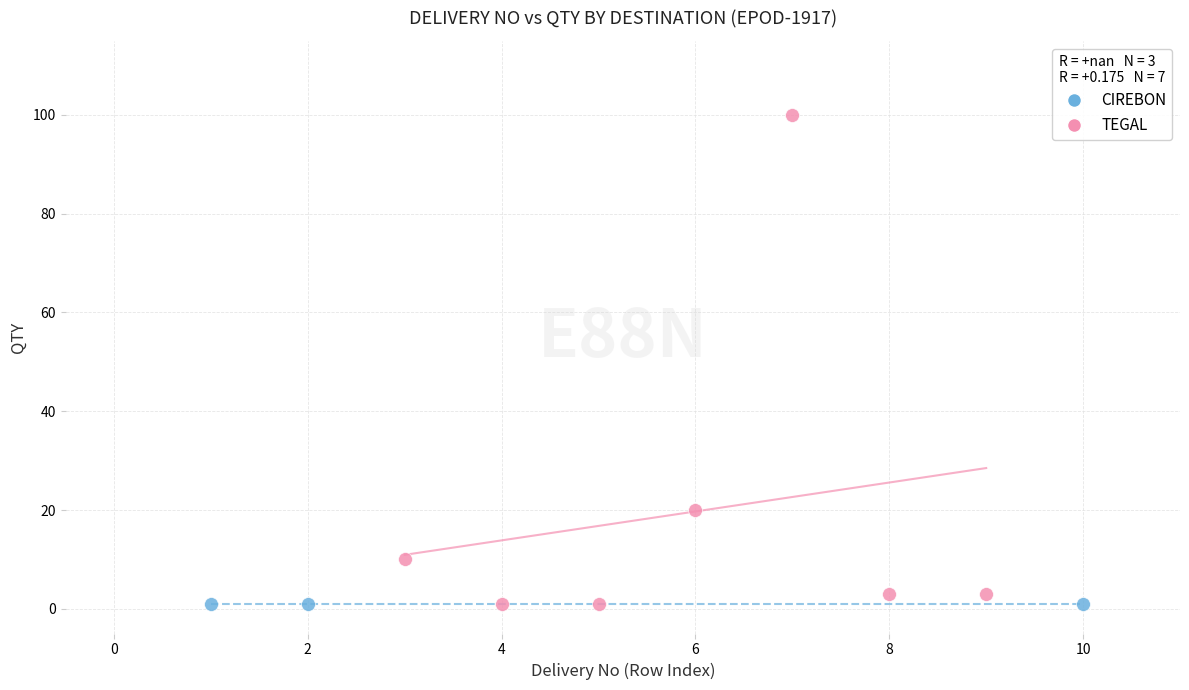

Which series reaches the maximum Y coordinate?

TEGAL